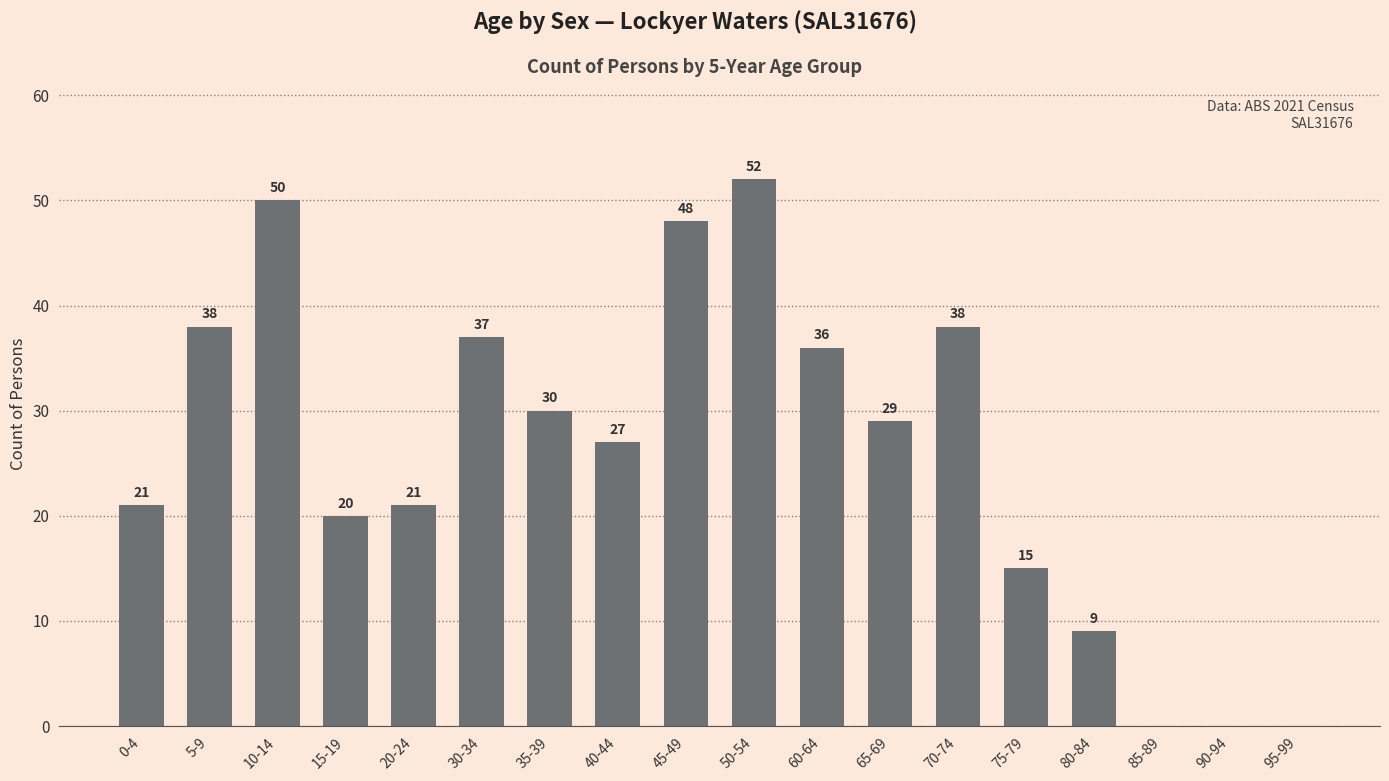

What is the sum of the values at 30-34 and 80-84?

46